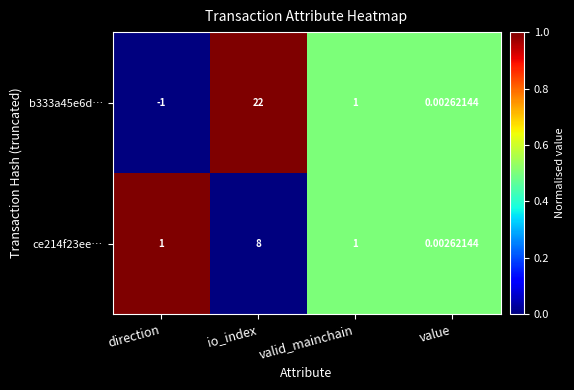

At which label does b333a45e6d… first exceed 1?

io_index